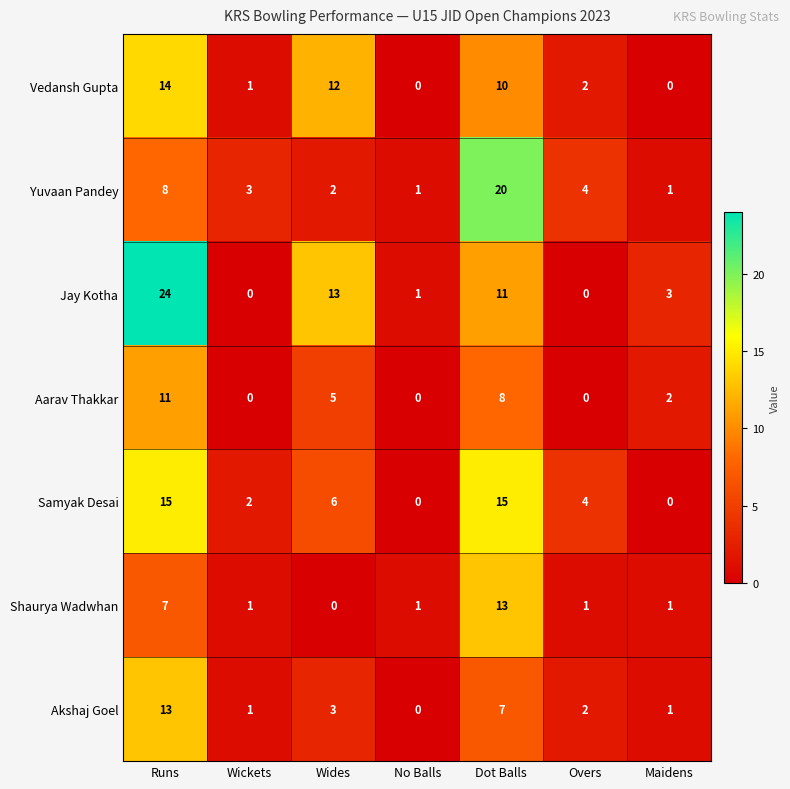

At which category is the sum across all series the highest?

Runs